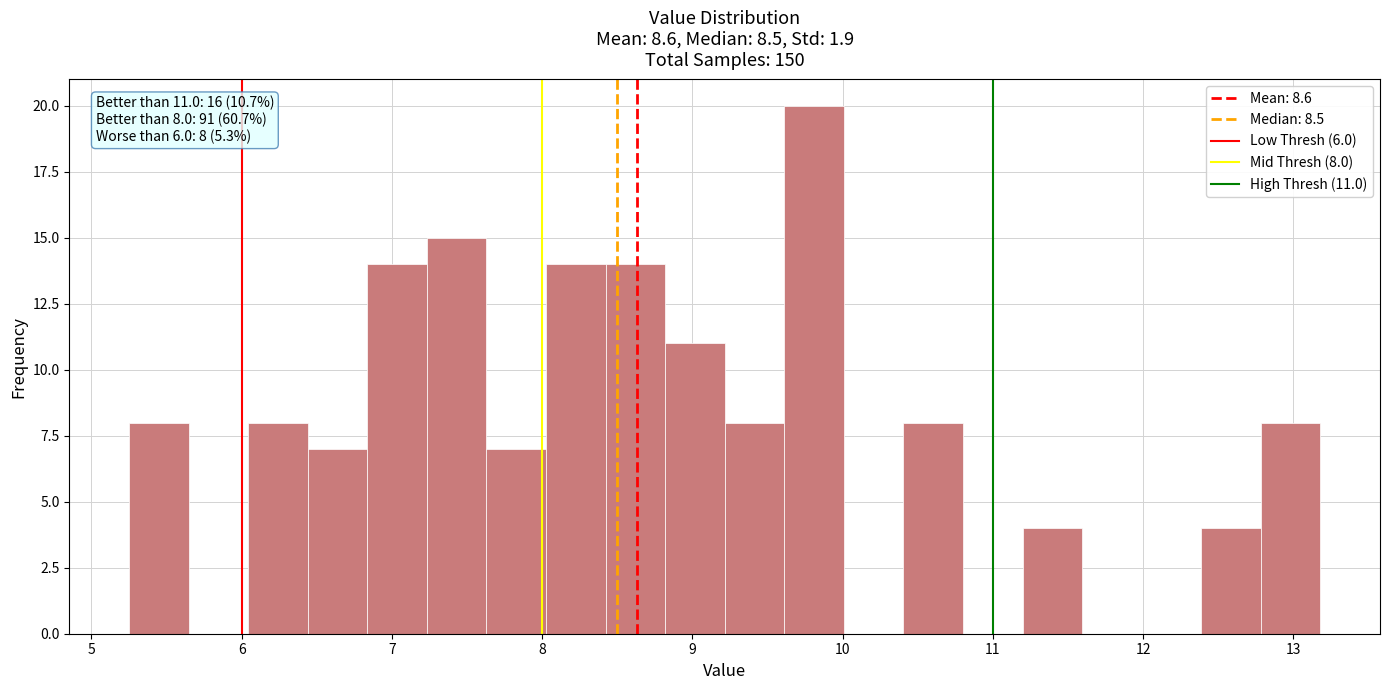

Read against the x-axis, roughly where is the centre of the tallest bar?

9.8